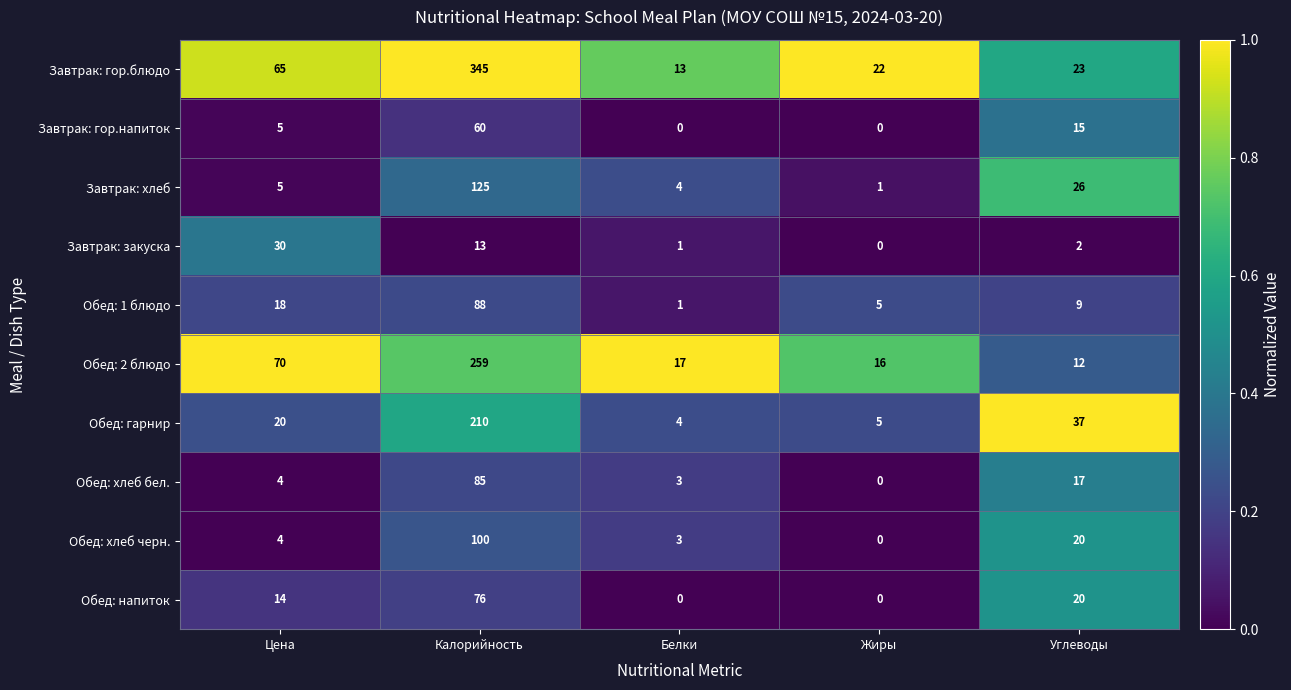

What is the greatest value displayed?

345